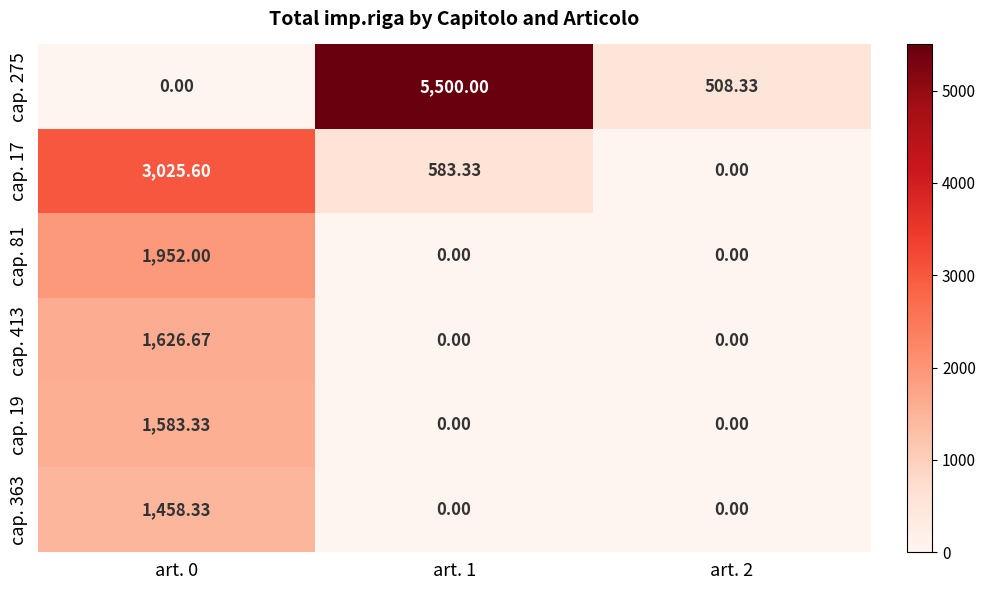

How many data points in cap. 19 are above 0?

1